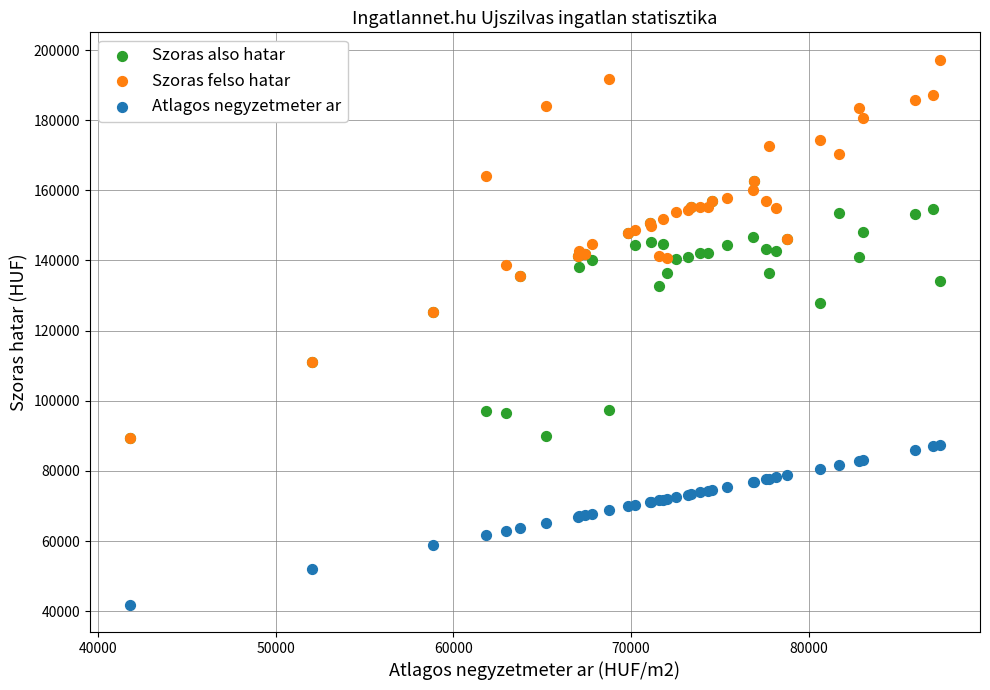

What are all the series names shown in the legend?

Szoras also hatar, Szoras felso hatar, Atlagos negyzetmeter ar